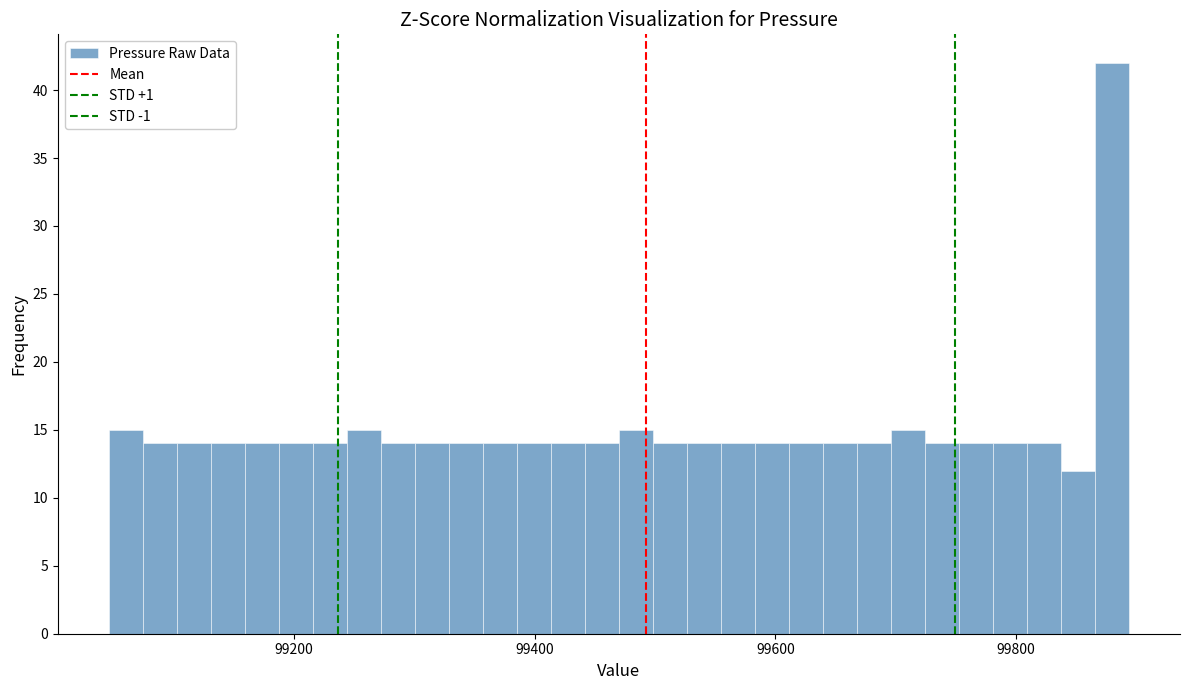

Around what value on the x-axis is the tallest bar? Give the approximate position of its centre, as read against the axis.

99880